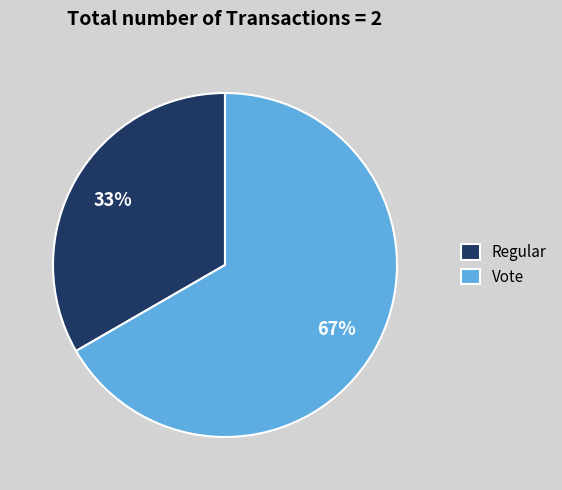

To the nearest percent, what portion does Regular represent?

33%